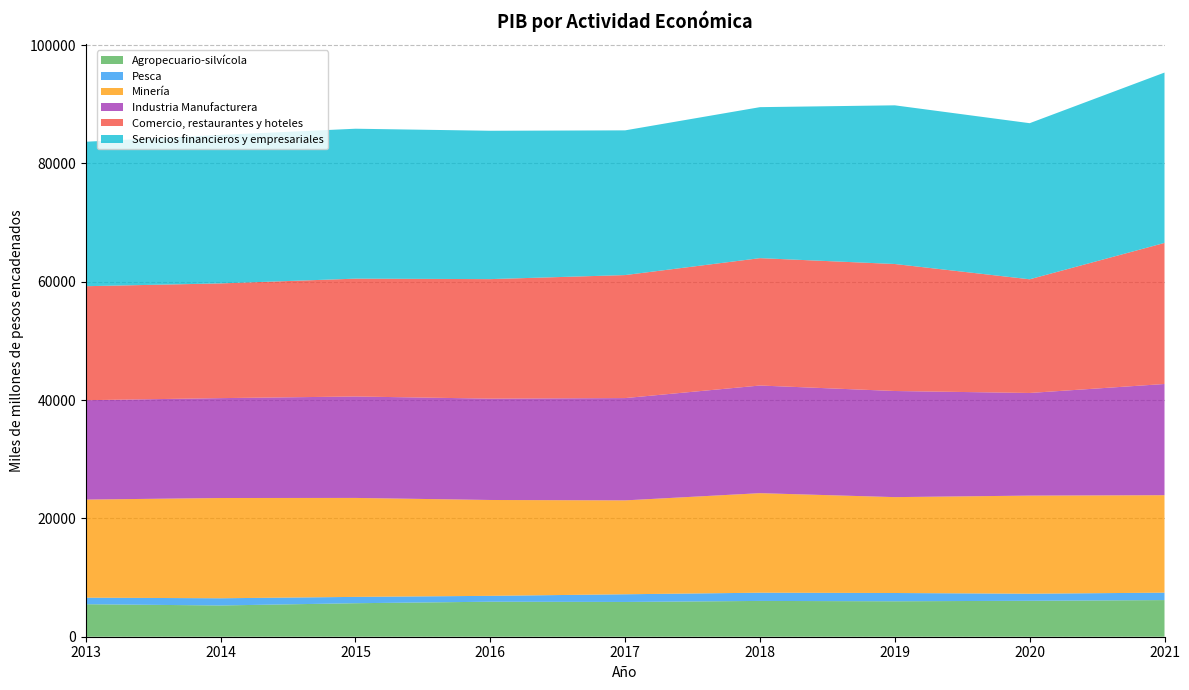

Reading right to left, list all the values displayed in this chart.

Agropecuario-silvícola: 2021=6191.7	2020=6075.0	2019=5991.9	2018=6049.8	2017=5877.0	2016=5916.7	2015=5662.9	2014=5282.7	2013=5492.6
Pesca: 2021=1256.6	2020=1195.9	2019=1398.2	2018=1390.2	2017=1298.2	2016=993.2	2015=1070.5	2014=1216.6	2013=1109.3
Minería: 2021=16474.3	2020=16580.8	2019=16205.8	2018=16825.4	2017=15870.2	2016=16202.9	2015=16727.4	2014=16946.7	2013=16576.6
Industria Manufacturera: 2021=18794.5	2020=17347.3	2019=17935.6	2018=18193.7	2017=17290.7	2016=17128.8	2015=17144.5	2014=16882.1	2013=16798.5
Comercio, restaurantes y hoteles: 2021=23842.8	2020=19216.0	2019=21466.7	2018=21529.6	2017=20791.3	2016=20202.1	2015=19917.1	2014=19390.7	2013=19269.0
Servicios financieros y empresariales: 2021=28796.3	2020=26385.1	2019=26821.4	2018=25521.7	2017=24460.4	2016=25076.8	2015=25341.2	2014=25100.3	2013=24417.0